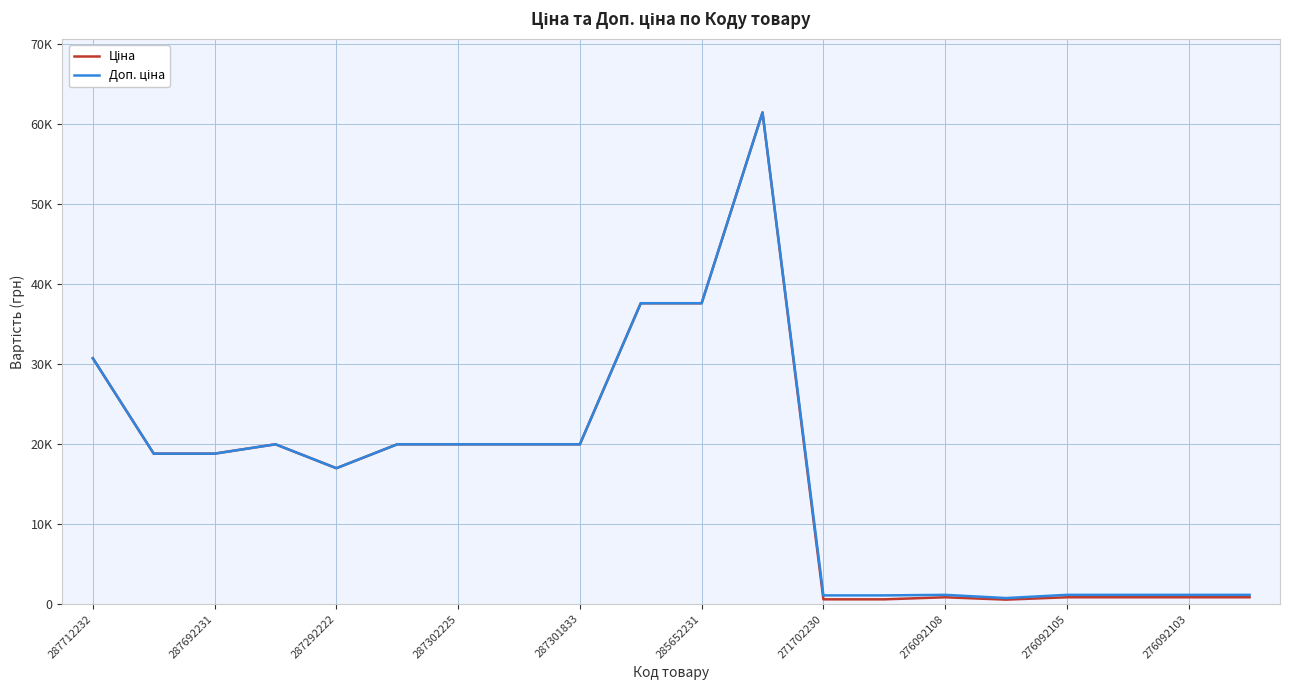

What is the sum of all Ціна values?

327702.9